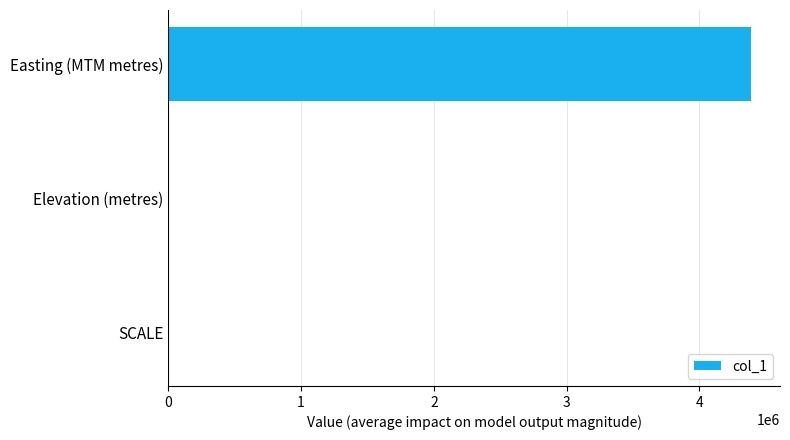

Where is the data nearest to the value 2193860?

Elevation (metres)